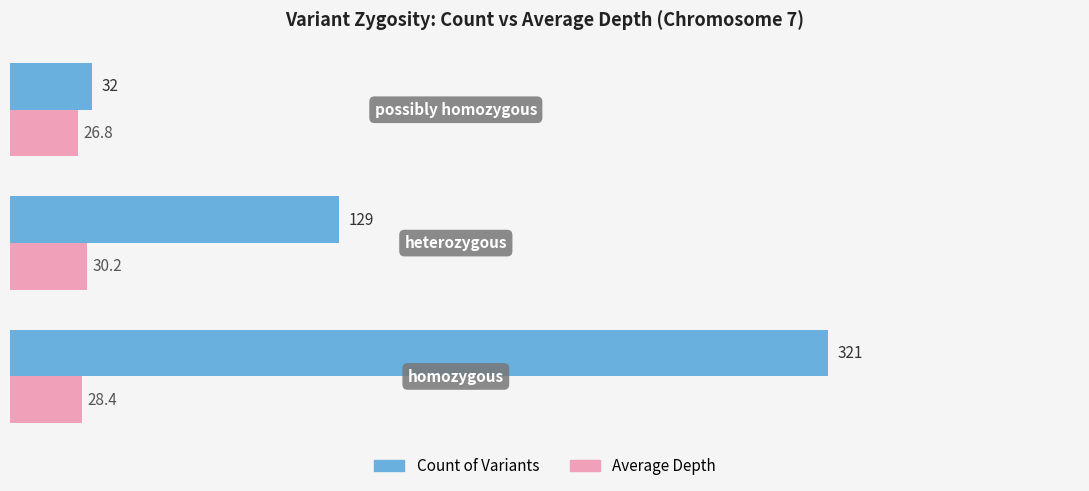

What are all the series names shown in the legend?

Count of Variants, Average Depth